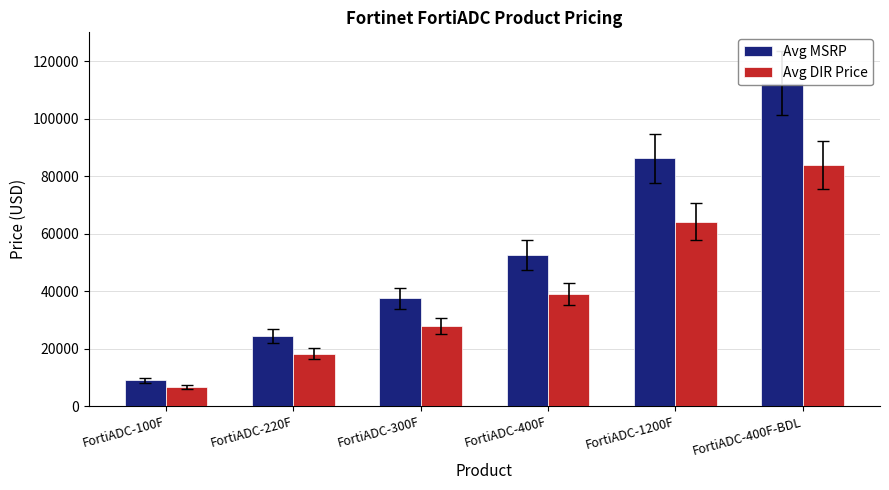

What is the spread (max minus min) of values at FortiADC-400F?

13340.8